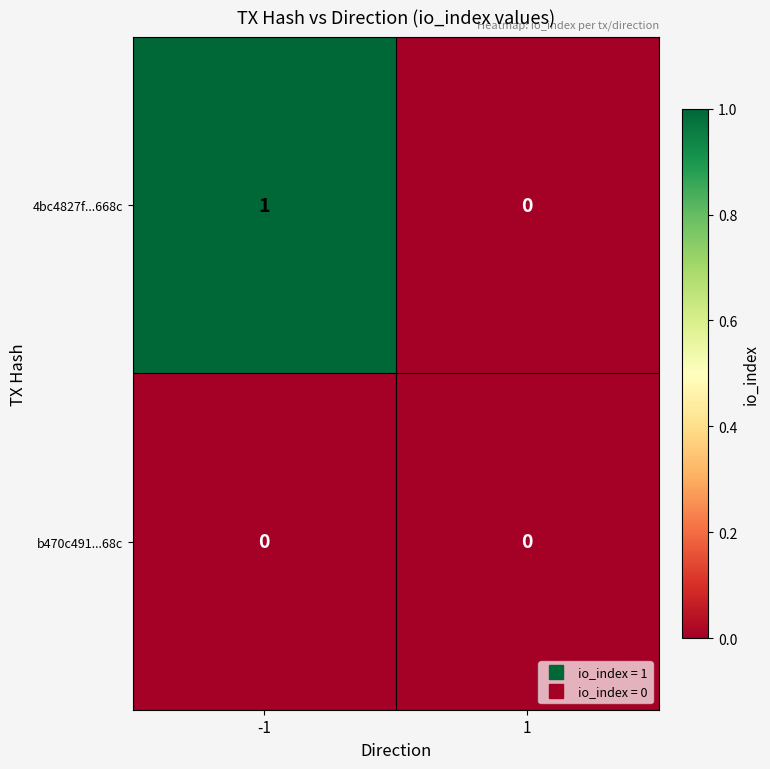

True or false: b470c491...68c has a value of 0 at 1.

True